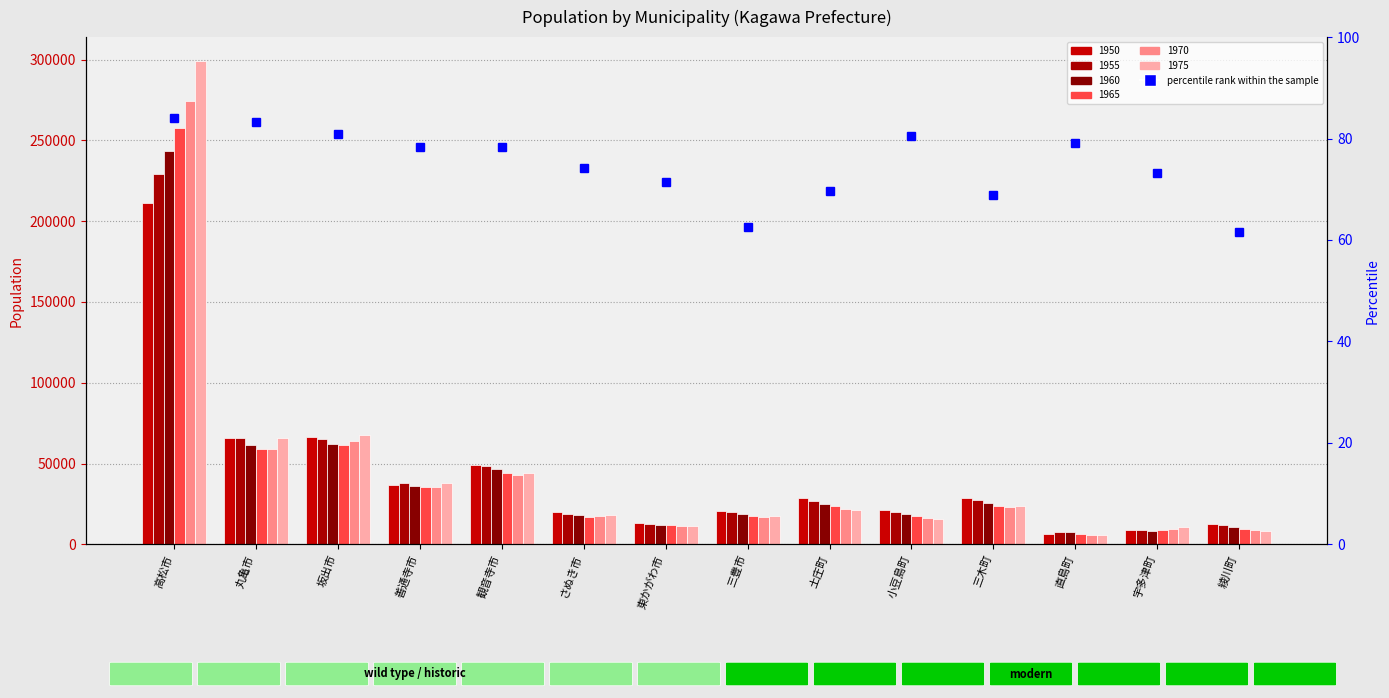

Rank the series by their maximum value, from highest to lowest.

1975, 1970, 1965, 1960, 1955, 1950